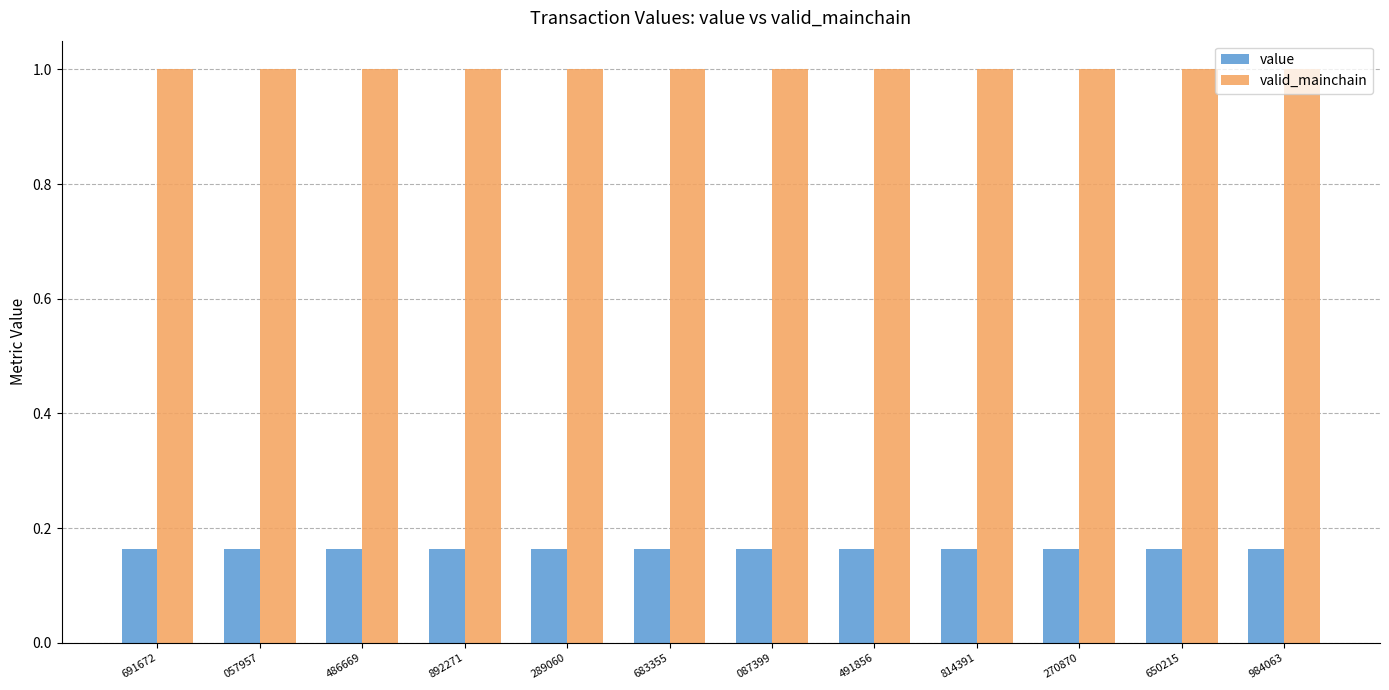

Which series has the largest total across all categories?

valid_mainchain